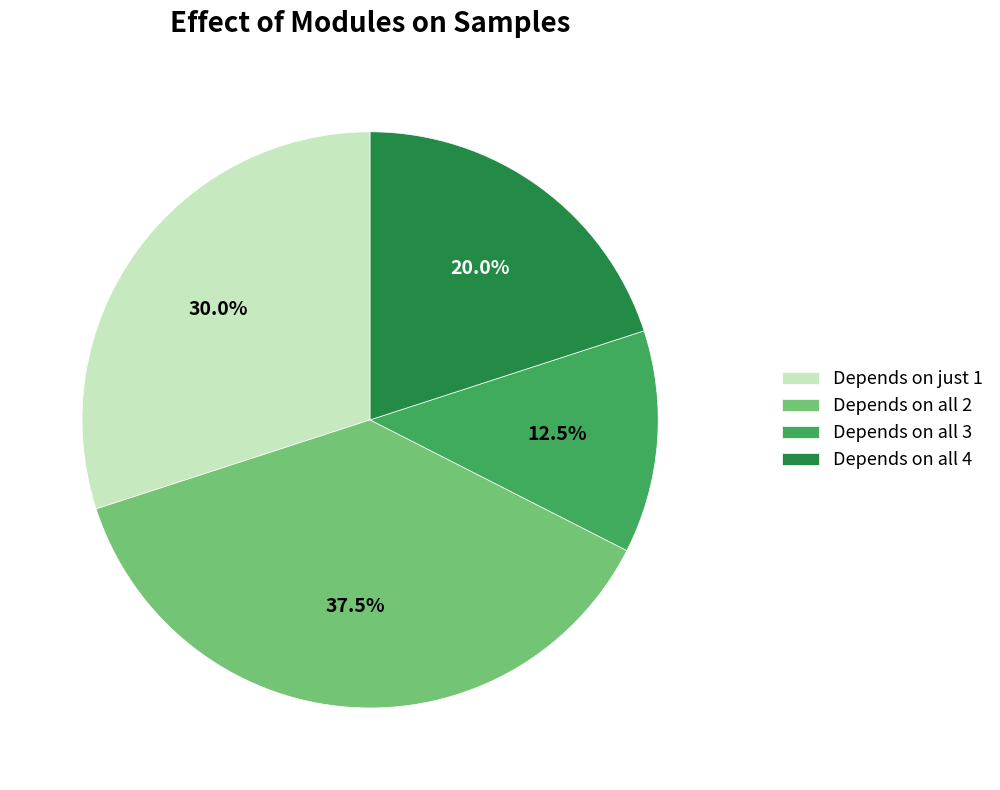

Does any single category account for the majority?

No